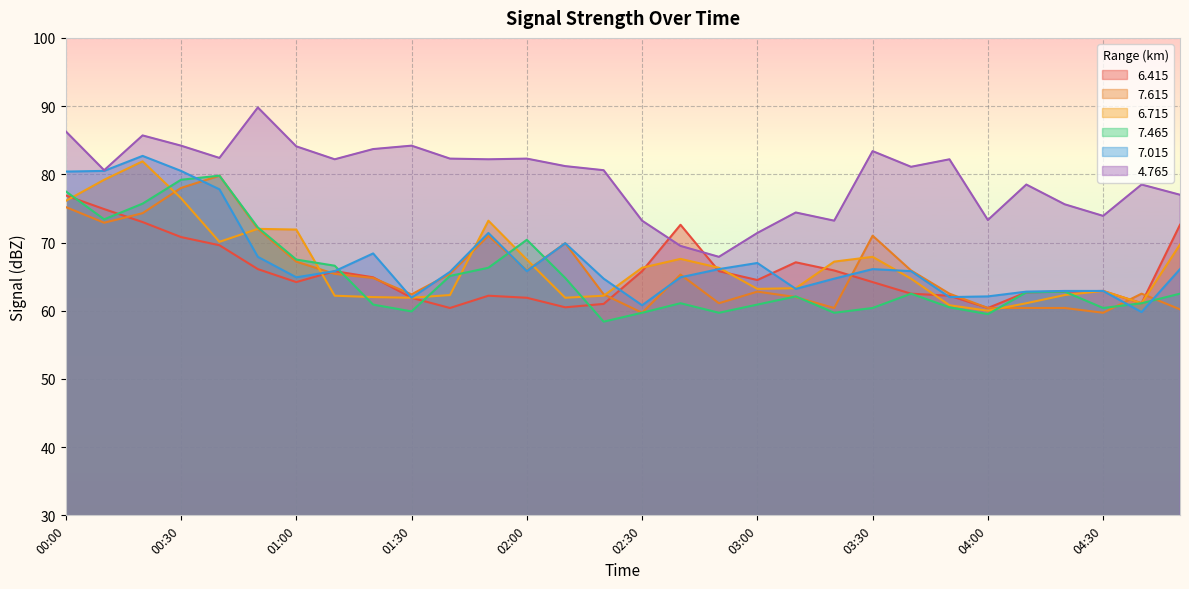

True or false:   7.615 and   6.415 intersect in this chart.

True